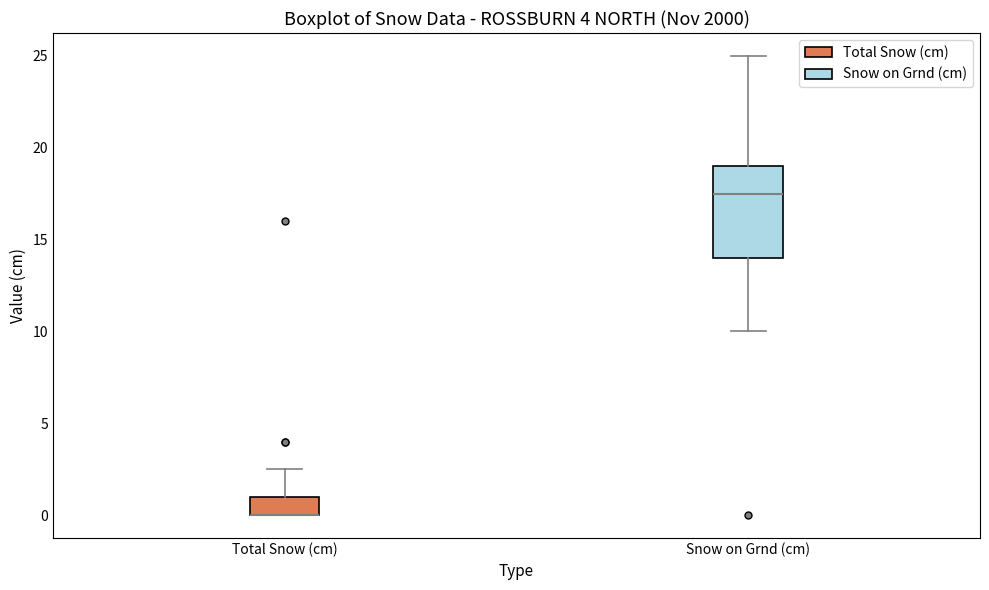

Reading left to right, read every box against the y-axis: the position of its median line, the range the box covers, and the ends of its whiskers. The values are not printed on the chart, so give them approximately, as read against the axis.

Total Snow (cm): median 0.0 (drawn on the box's lower edge), box 0.0 to 1.0, whiskers 0.0 to 2.5
Snow on Grnd (cm): median 17.5, box 14.0 to 19.0, whiskers 10.0 to 25.0